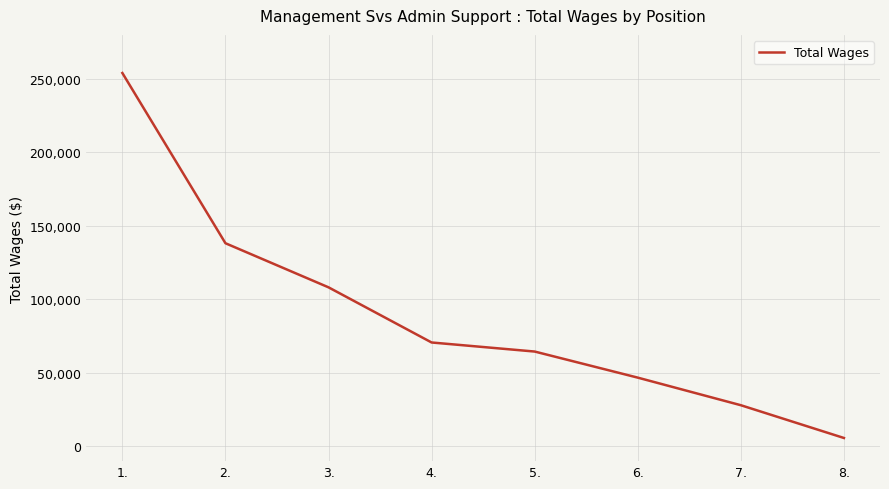

The chart shows a value of 15599 at 4.. True or false?

False